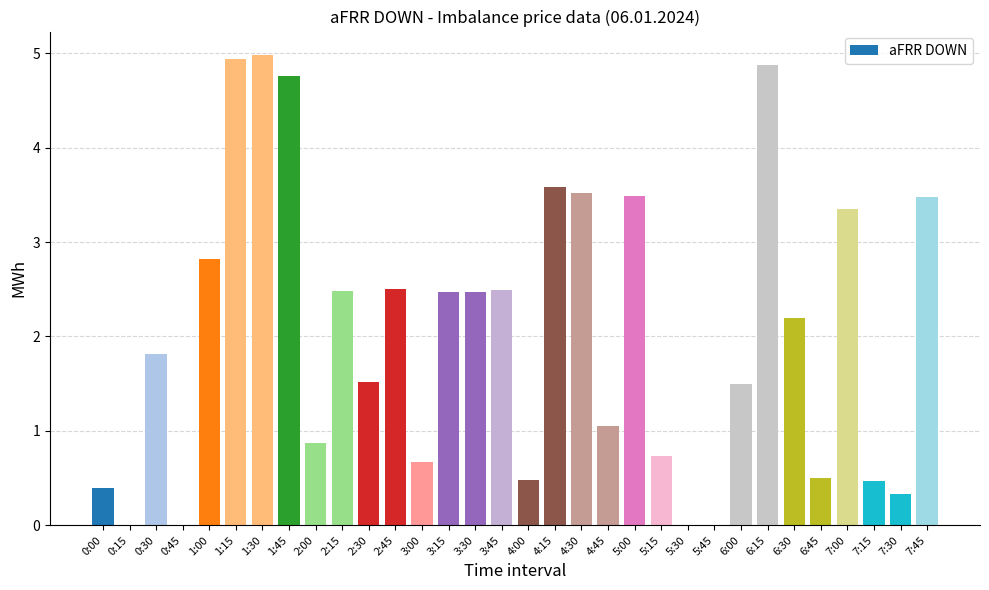

At which label does the data first exceed 2?

1:00